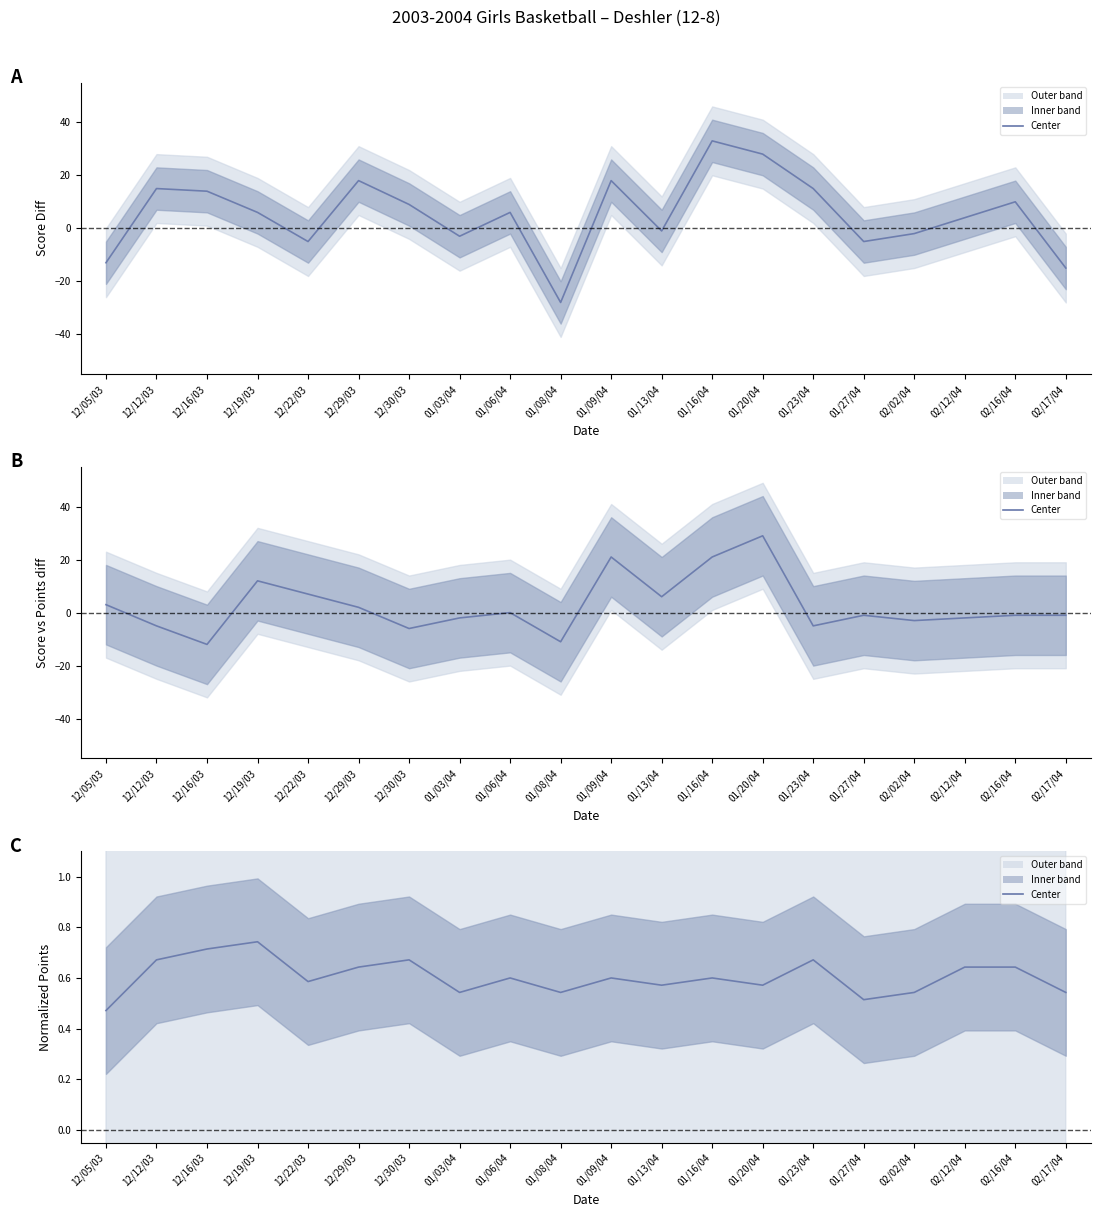

What is the value of the 18th point from the left?

0.6